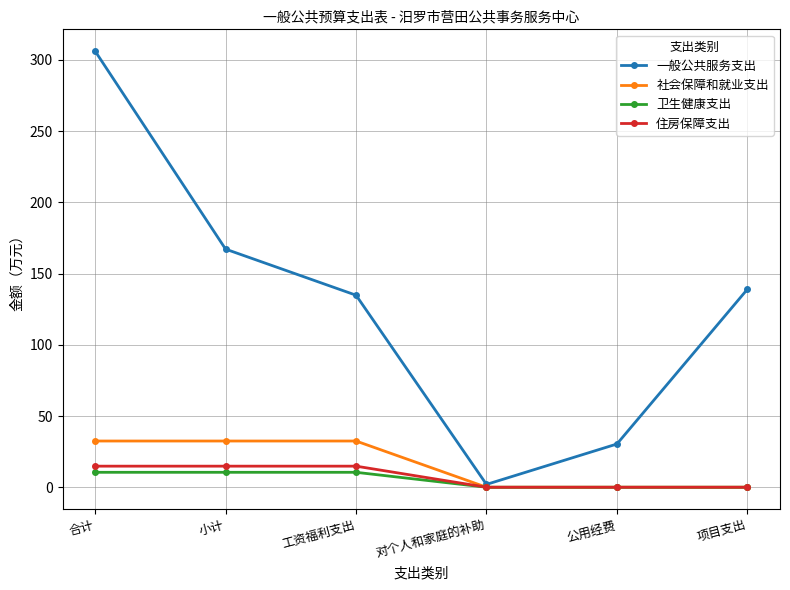

The value of 住房保障支出 at 项目支出 is 0.0. True or false?

True